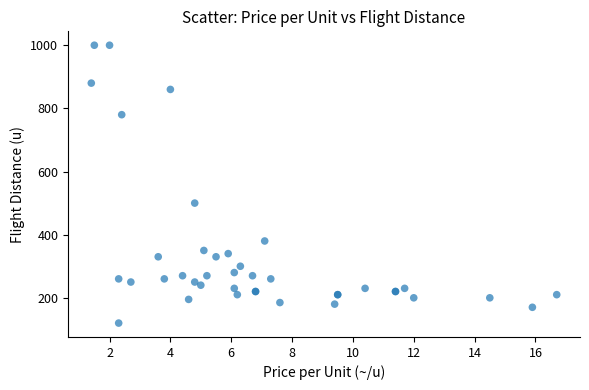

What Y value in the scatter plot is closest to 560?

500